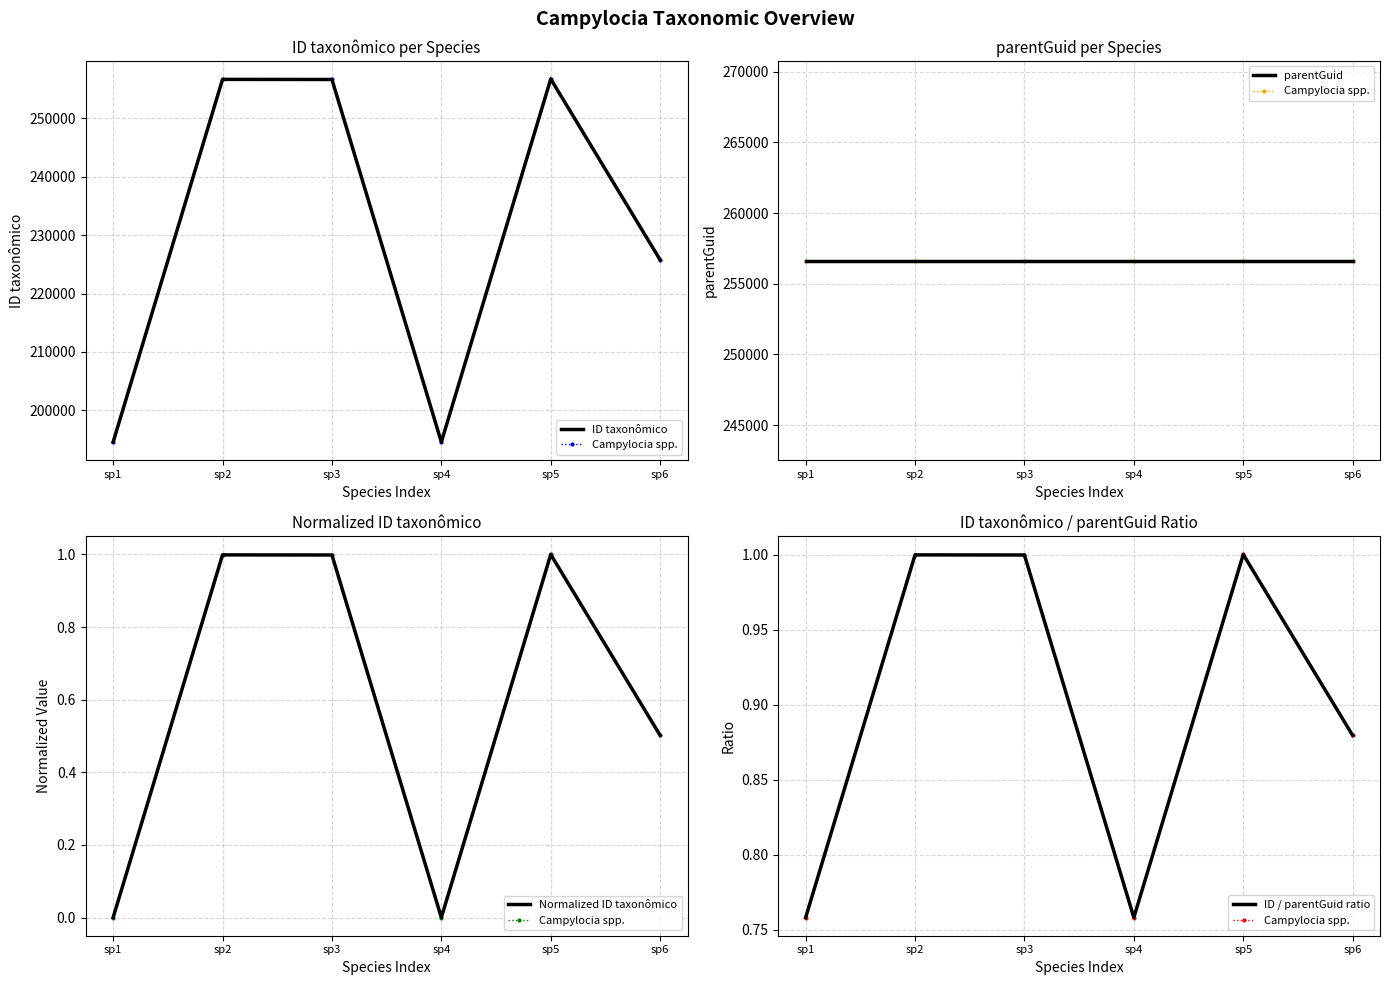

What value does the Normalized ID taxonômico series have at sp6?

0.5